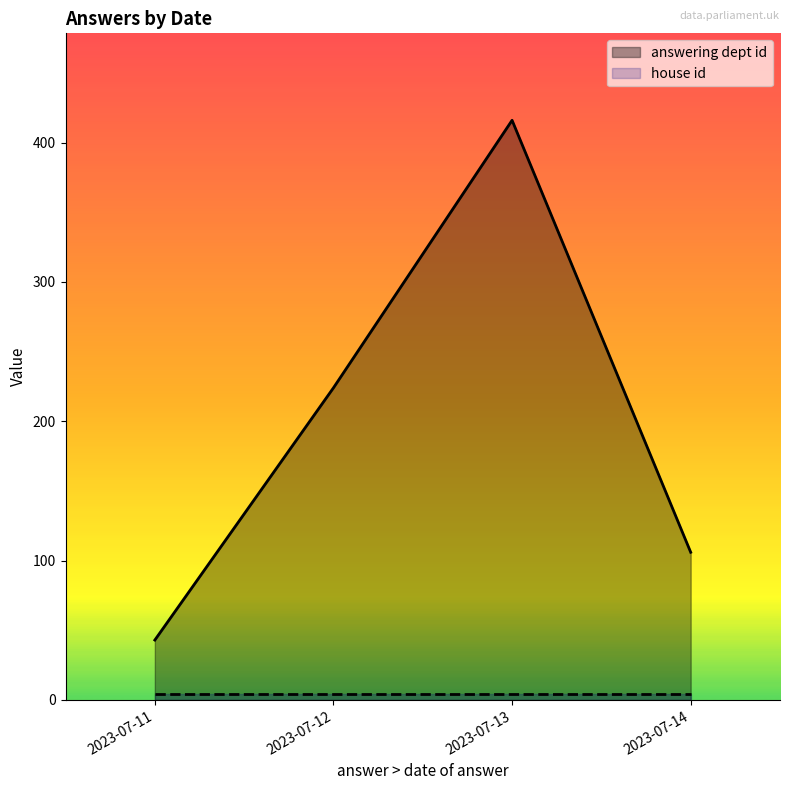

The answering dept id series shows 13 at 2023-07-11. True or false?

False